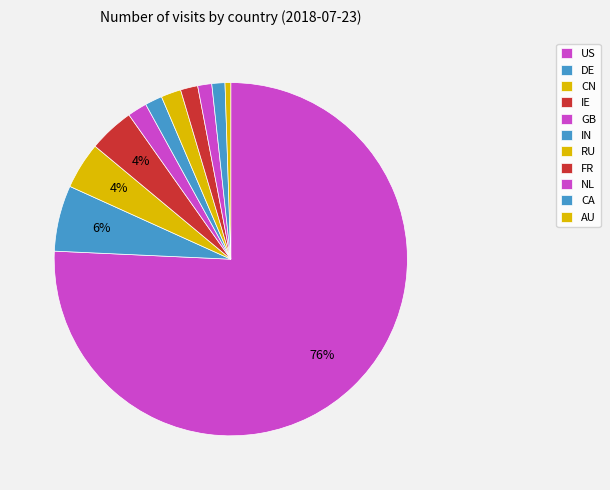

How many segments does this pie chart have?

11